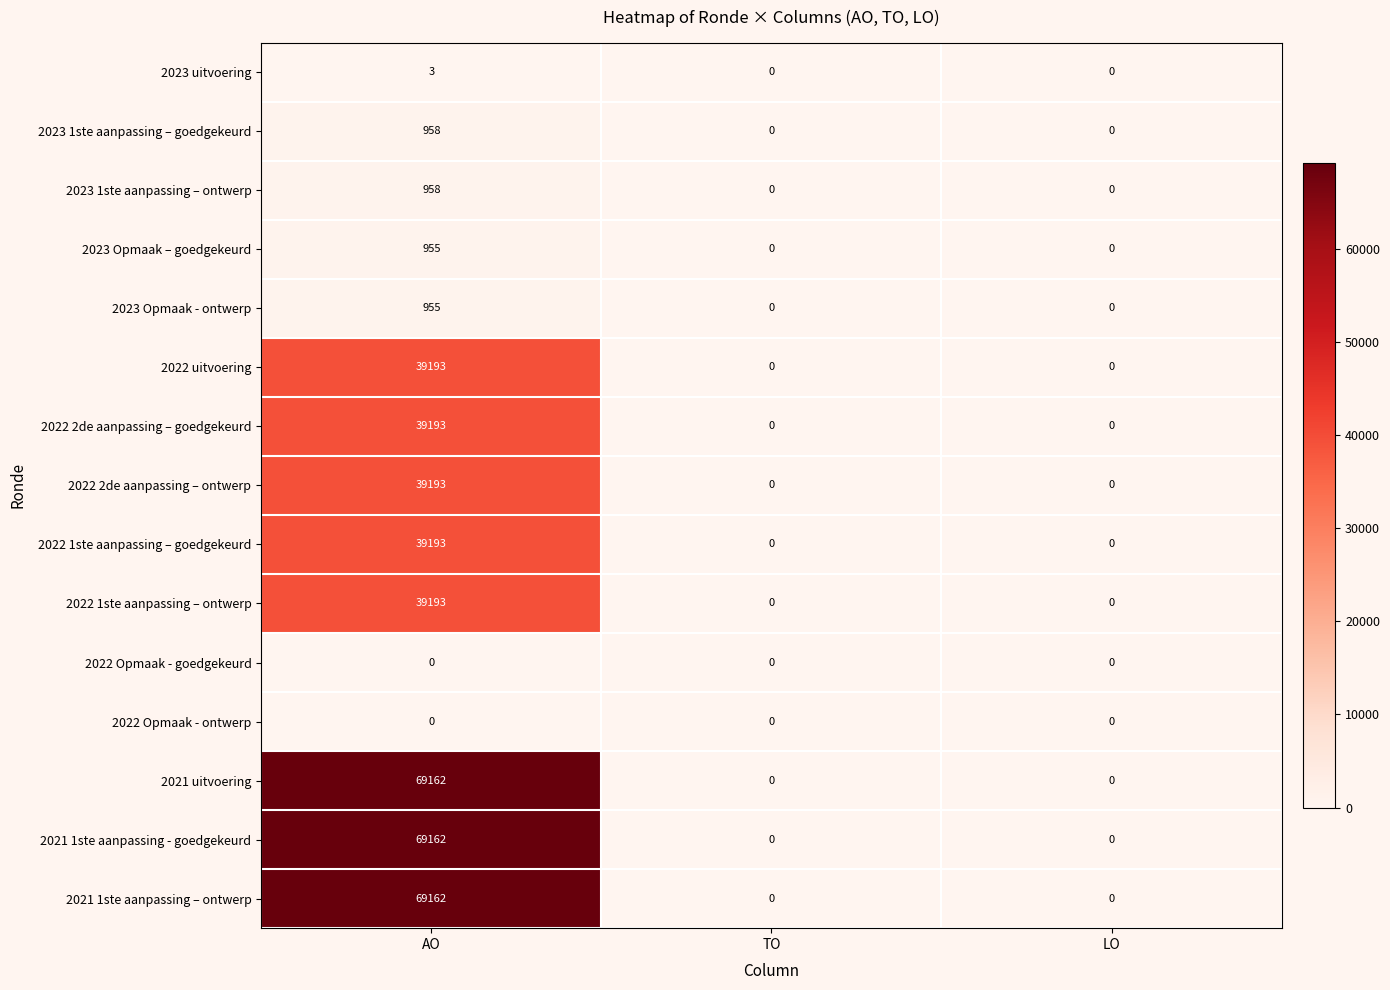

At which category is the sum across all series the highest?

AO